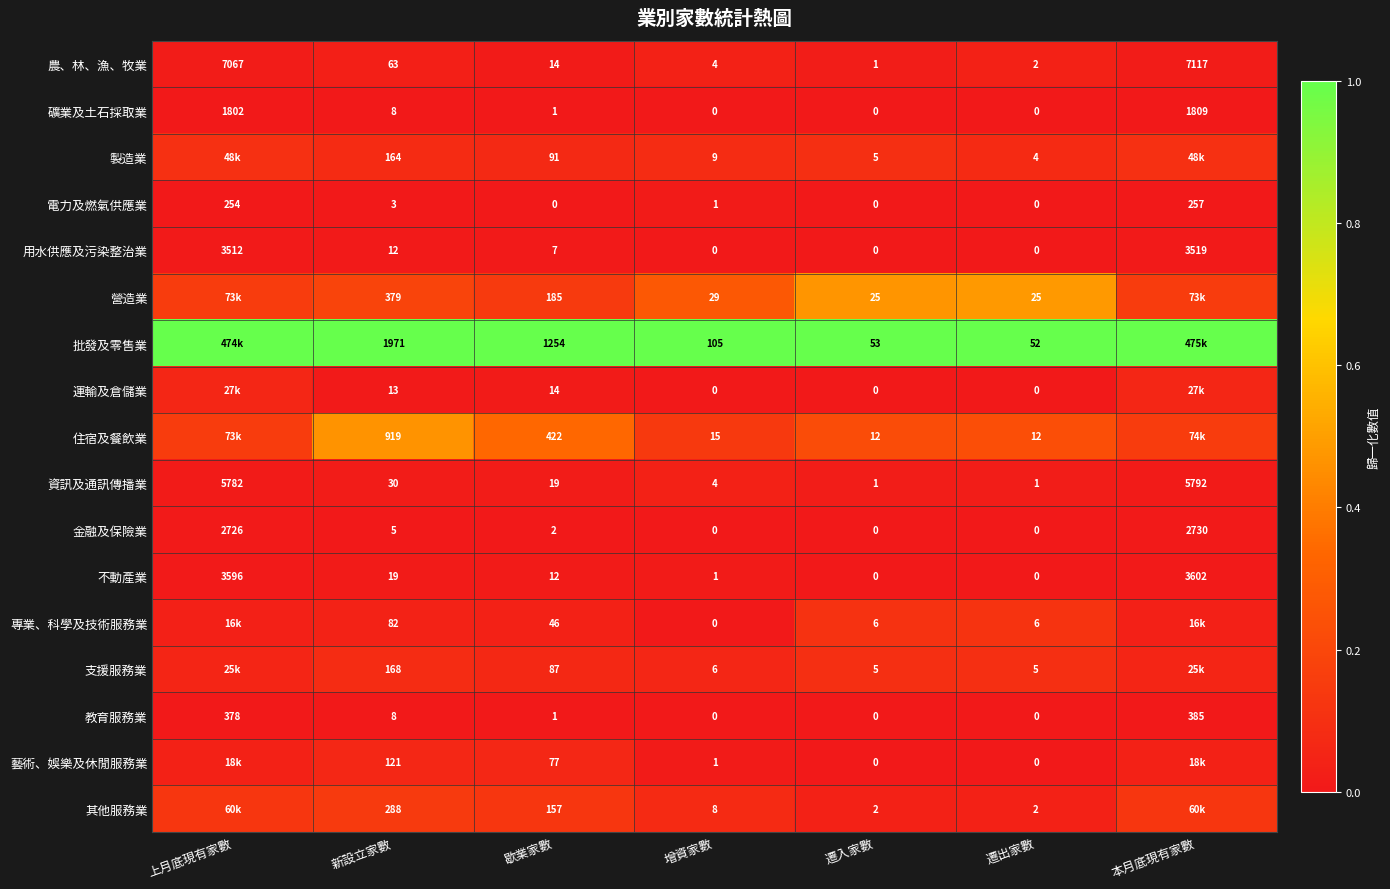

Where is 電力及燃氣供應業 nearest to the value 128?

新設立家數